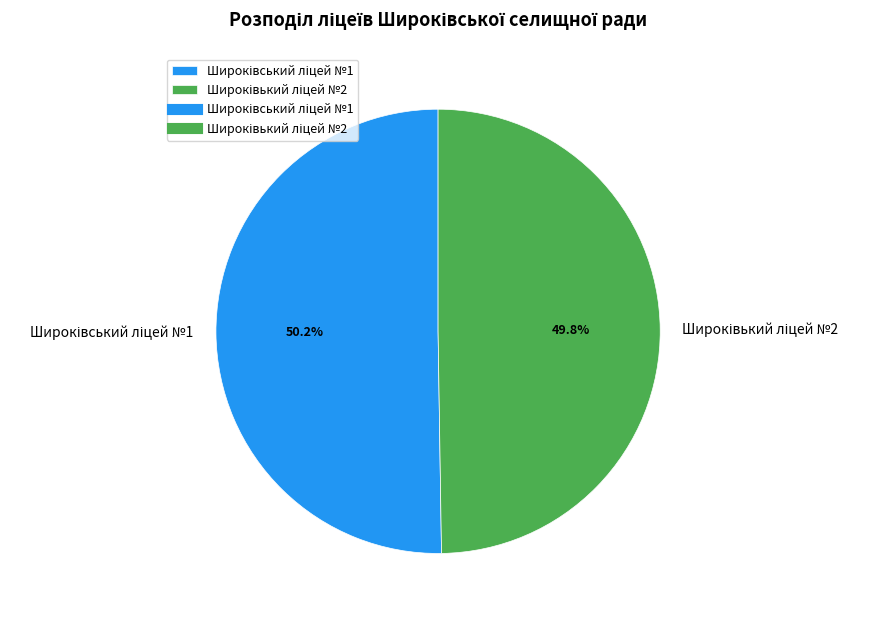

Is there any slice that represents more than half of the pie?

Yes